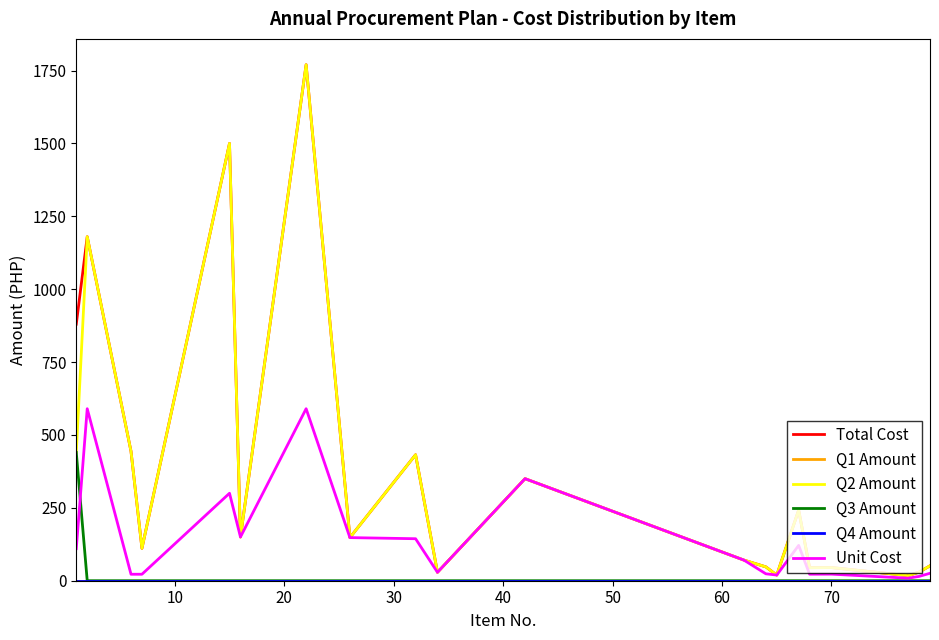

Does the chart display data point markers on the line(s)?

No